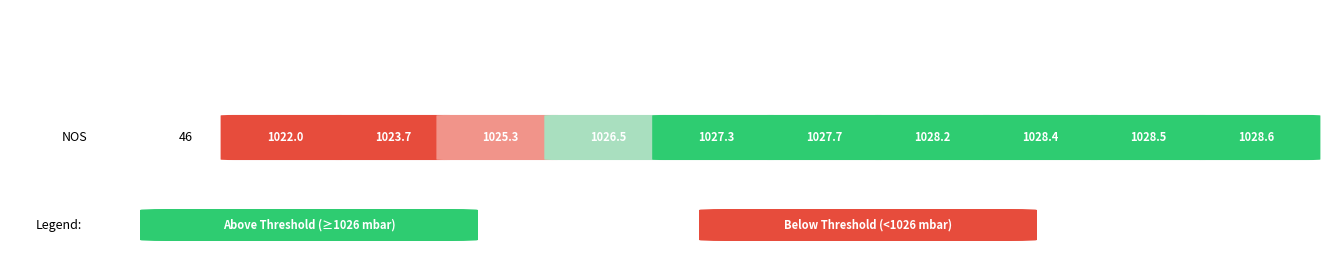

Reading right to left, what are all the values shown in this chart?

9=1028.6	8=1028.5	7=1028.4	6=1028.2	5=1027.7	4=1027.3	3=1026.5	2=1025.3	1=1023.7	0=1022.0